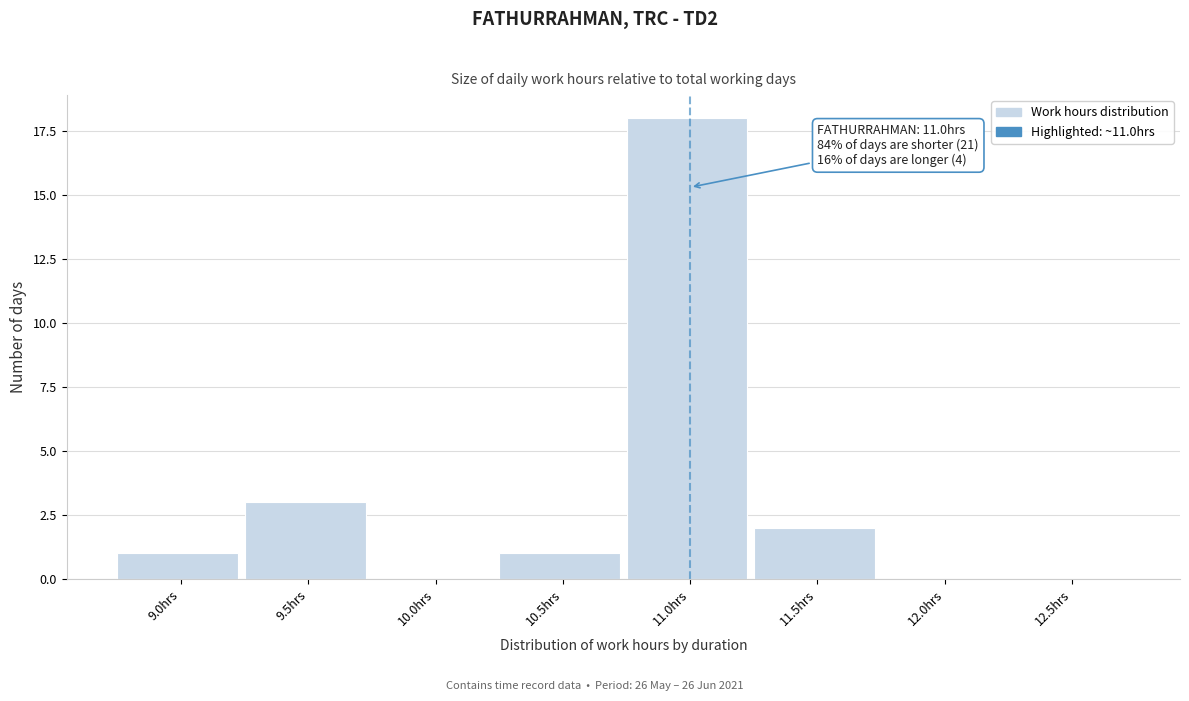

Reading left to right, list all the values displayed in this chart.

9.0hrs=1	9.5hrs=3	10.0hrs=0	10.5hrs=1	11.0hrs=18	11.5hrs=2	12.0hrs=0	12.5hrs=0